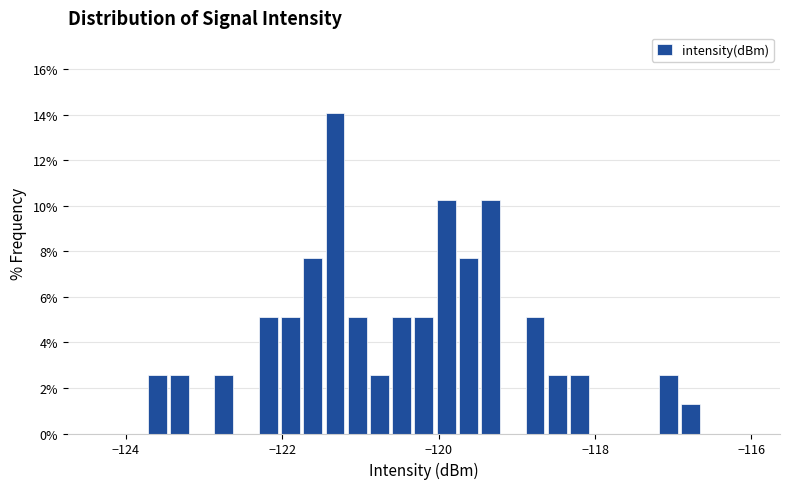

Around what value on the x-axis is the tallest bar? Give the approximate position of its centre, as read against the axis.

-121.4